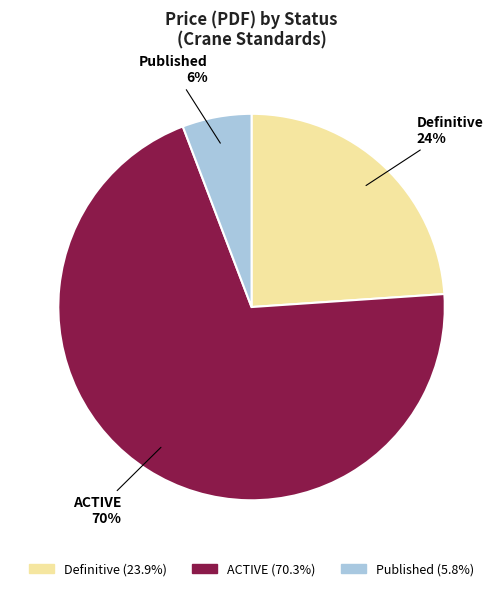

Is the sum of Published and Definitive greater than half?

No